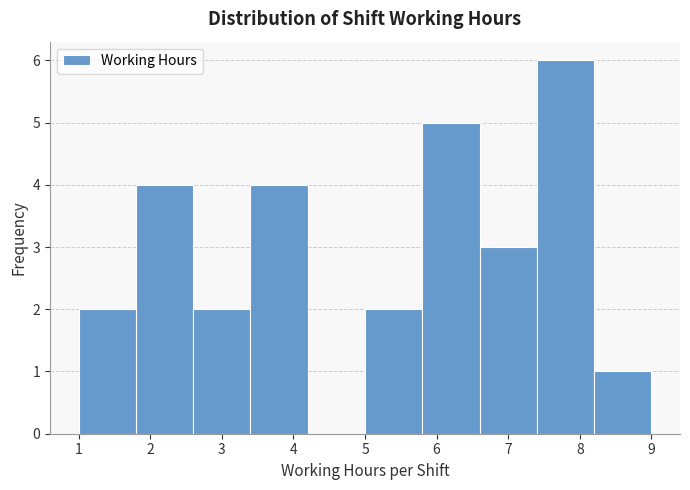

Over which range of the x-axis is the bar tallest?

7.4 to 8.2